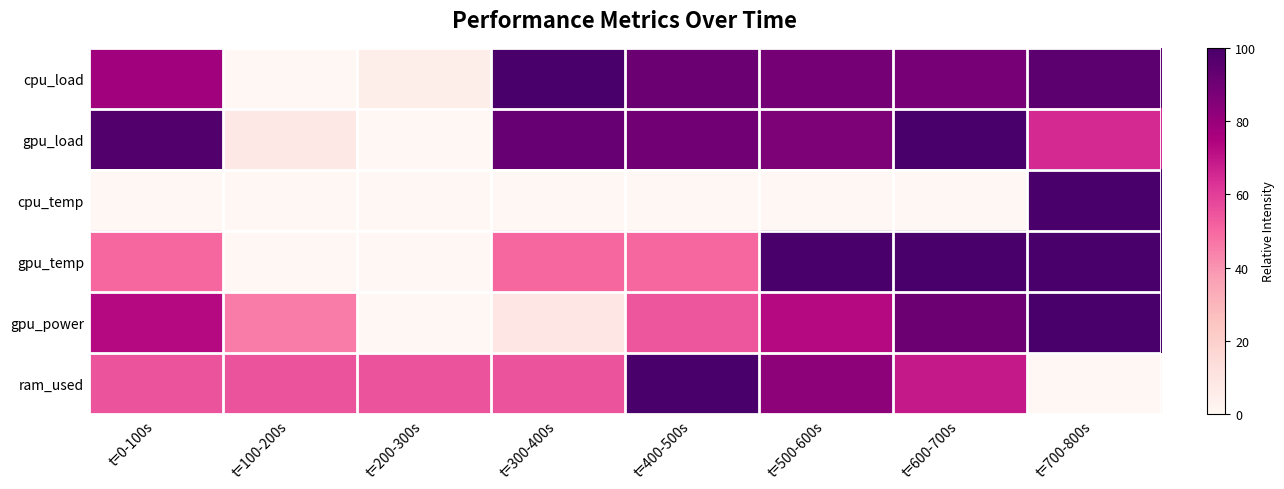

At which category is the sum across all series the highest?

t=700-800s